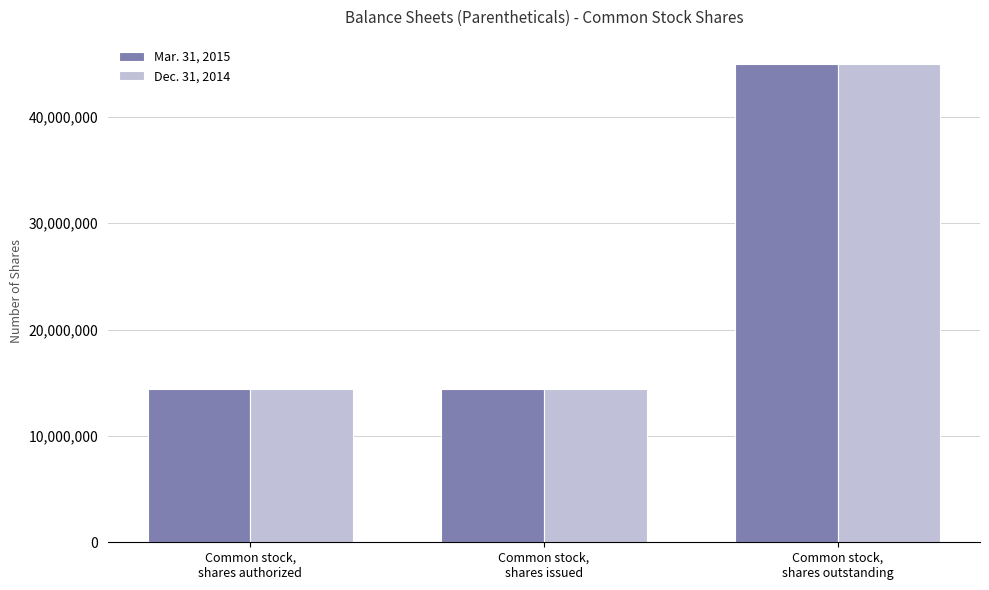

What is the value of the Mar. 31, 2015 bar at the 3rd from the left?

45000000